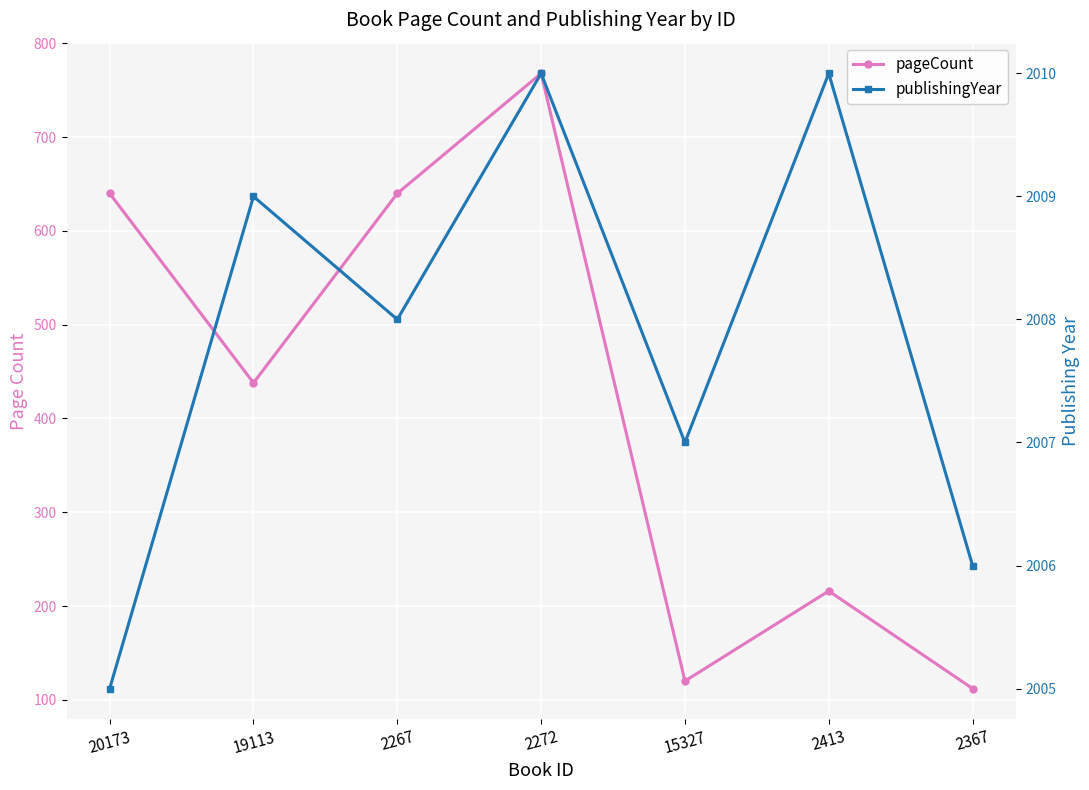

Which category has the lowest value in the publishingYear series?

20173